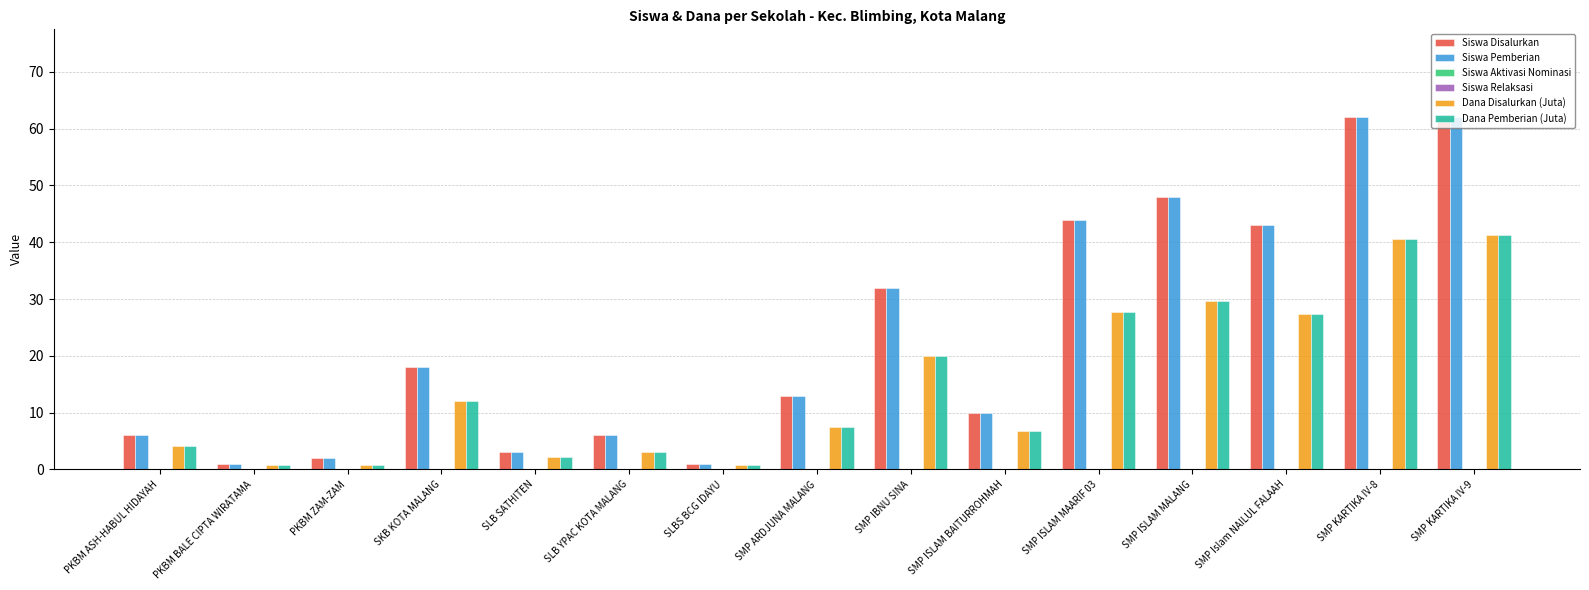

Is it true that Dana Pemberian (Juta) equals 40.5 at SMP KARTIKA IV-8?

True